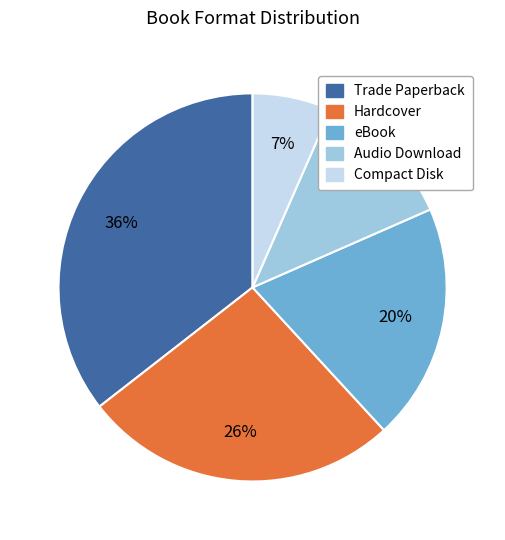

Which category has the biggest portion of the pie?

Trade Paperback